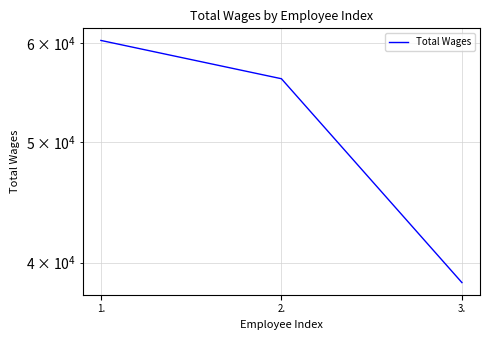

List the labels in order of value, smallest first.

3., 2., 1.